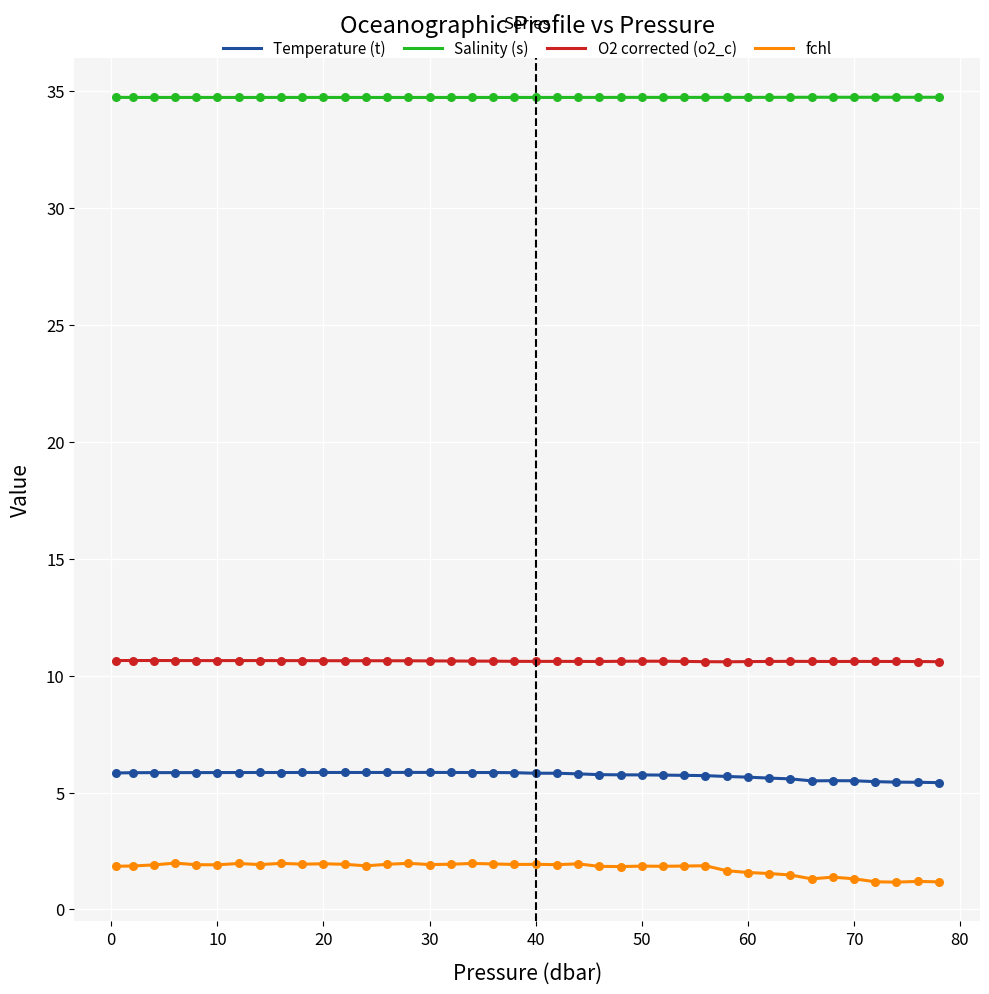

Which series has the largest total across all categories?

Salinity (s)